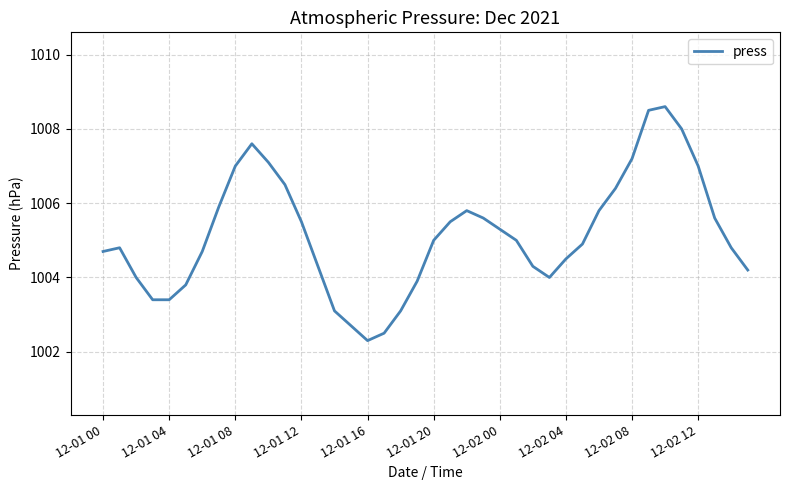

What is the difference between the maximum and minimum values?

6.3